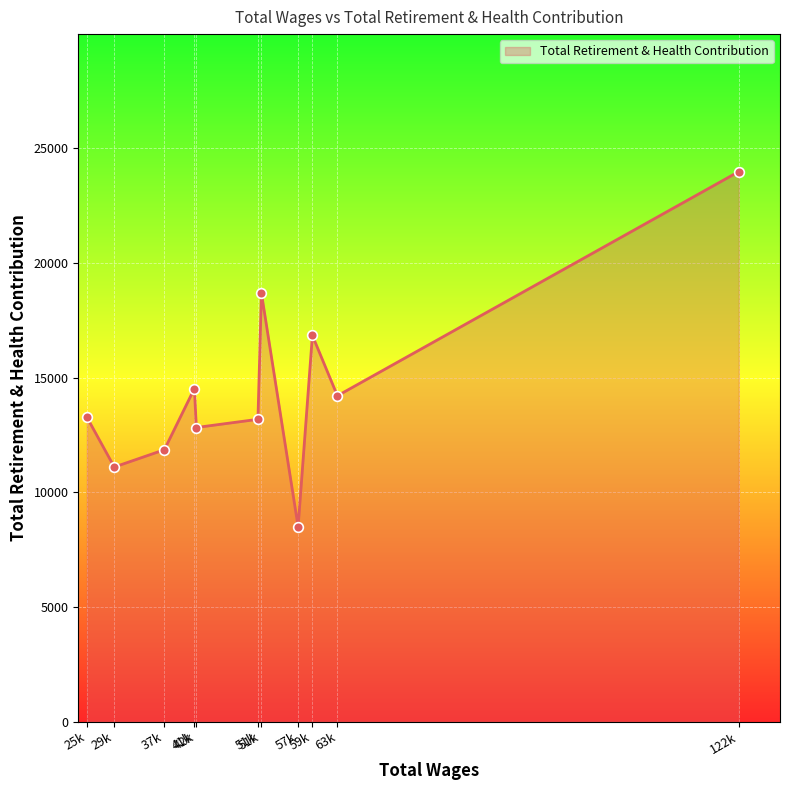

What is the label of the 8th point from the left?

57k